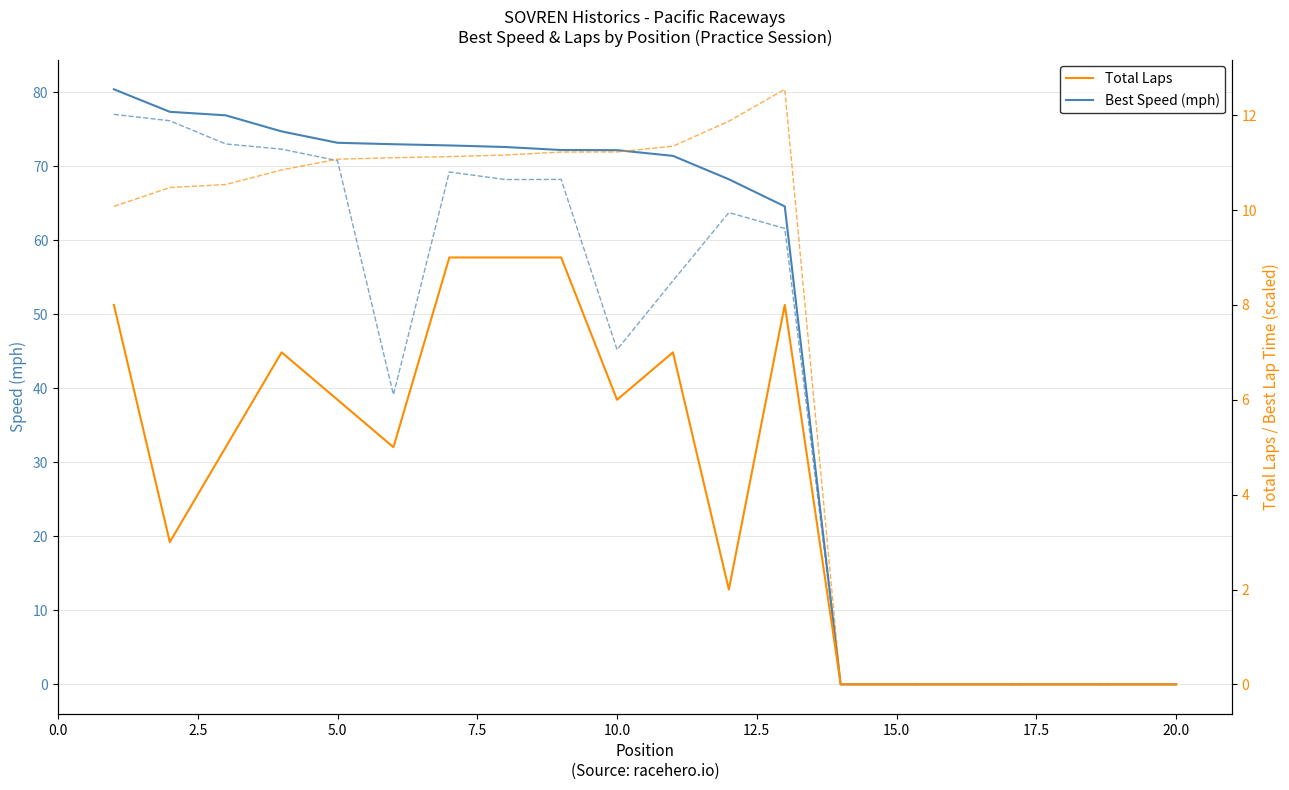

True or false: Best Speed (mph) and Total Laps cross at least once.

False